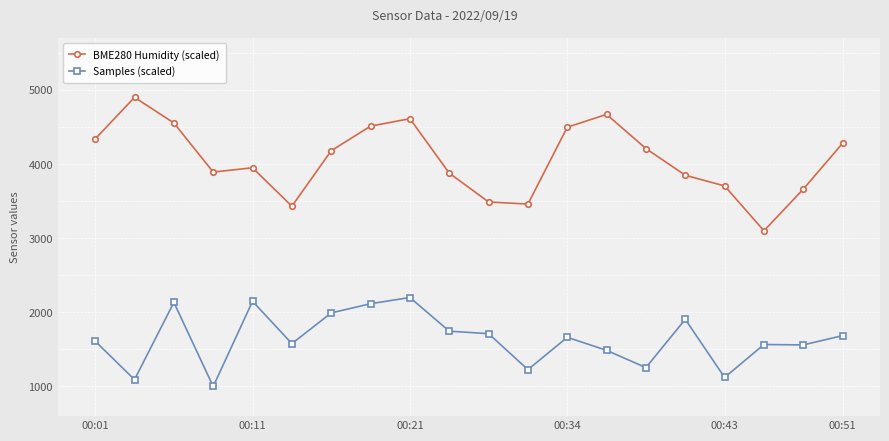

What is the value of the BME280 Humidity (scaled) point at the 6th from the left?

3431.2